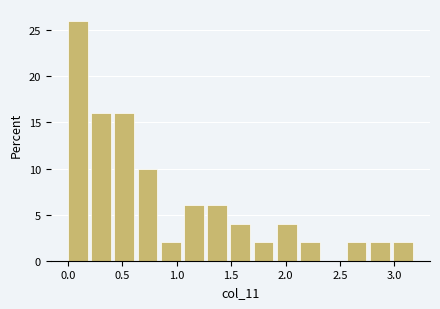

What is the height of the bar covering 1.50 to 1.70 on the x-axis? Neither the bar edges nor the heights are printed on the chart, so give them approximately, as read against the axes.

4